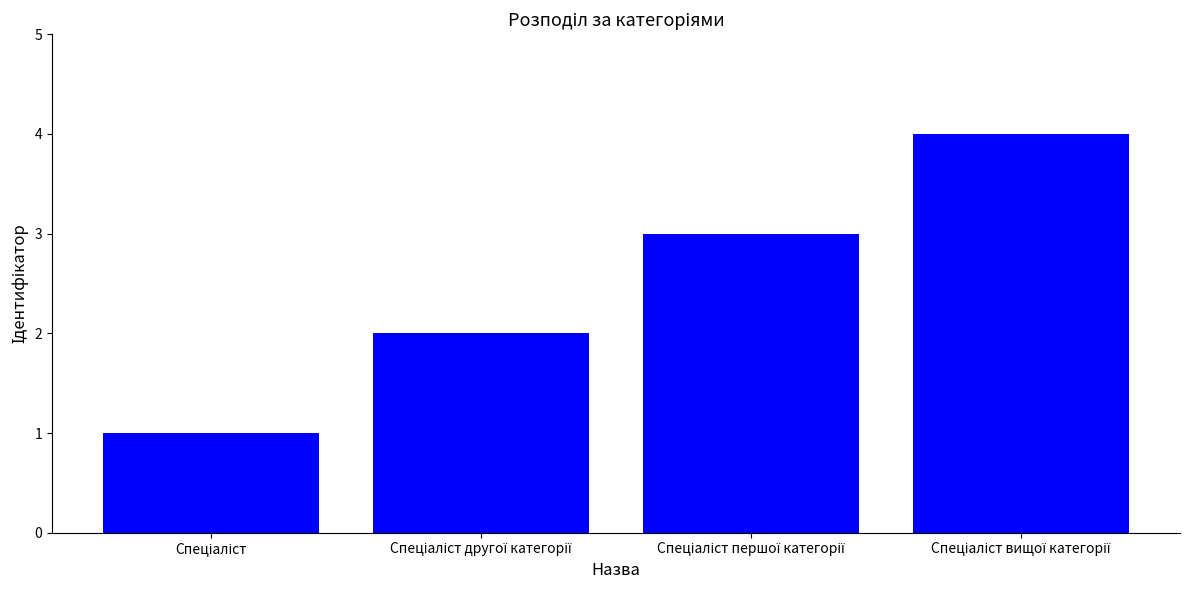

Reading left to right, list all the values displayed in this chart.

1	2	3	4